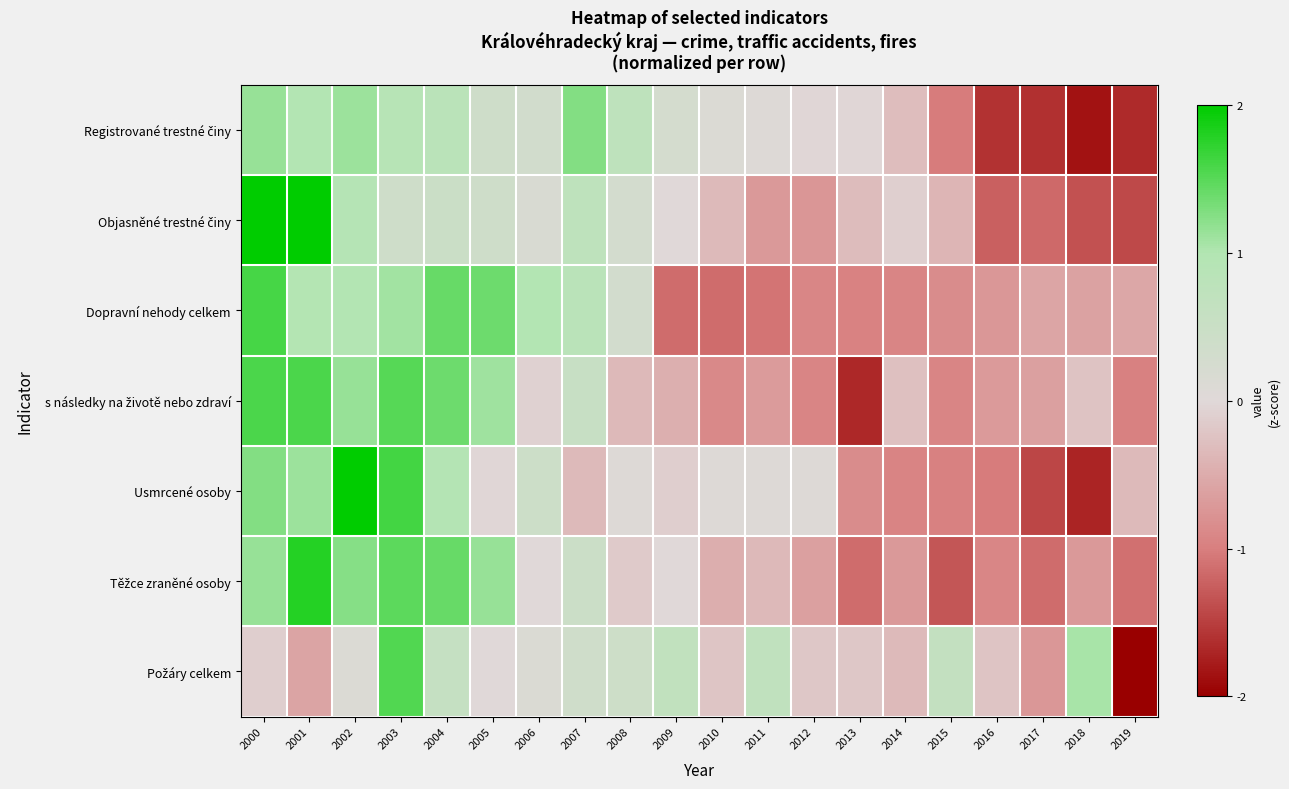

List the series in order of their peak value, highest first.

Objasněné trestné činy, Usmrcené osoby, Těžce zraněné osoby, Dopravní nehody celkem, s následky na životě nebo zdraví, Požáry celkem, Registrované trestné činy